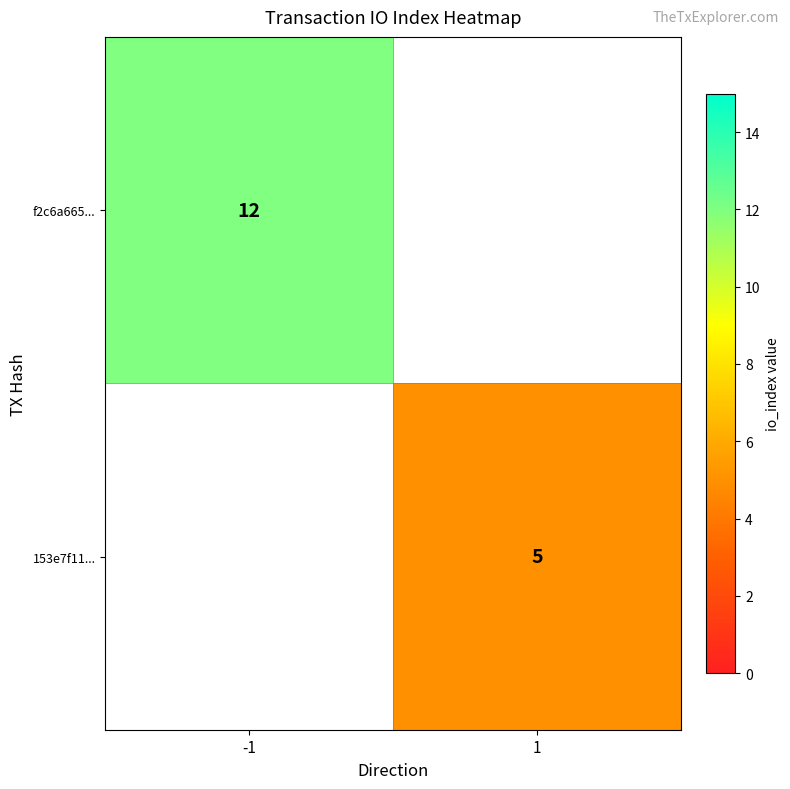

True or false: f2c6a665... has a value of 12 at -1.

True